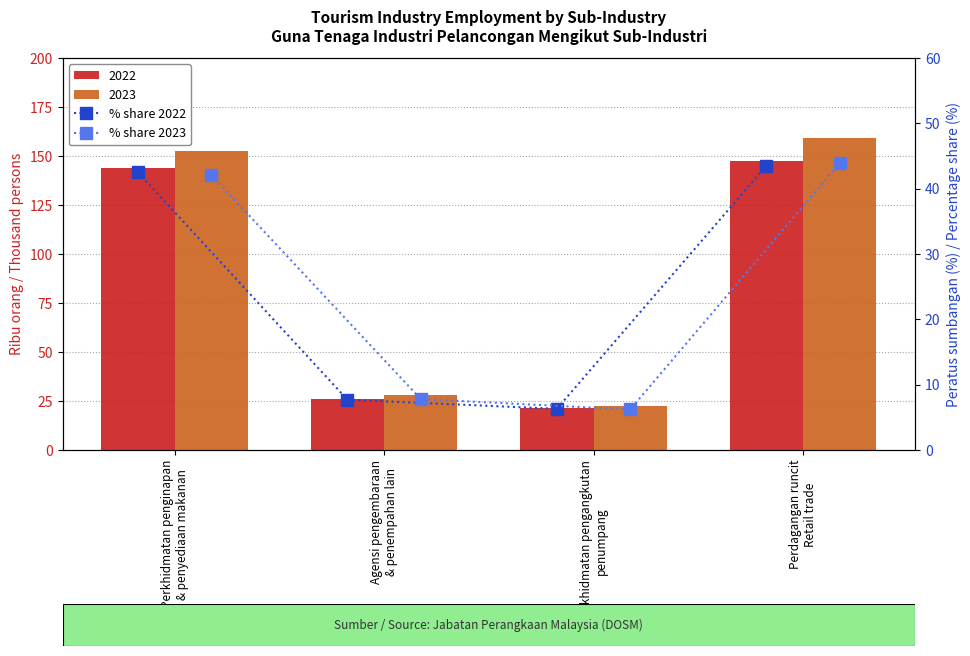

Which category has the lowest value across all series?

Perkhidmatan pengangkutan
penumpang